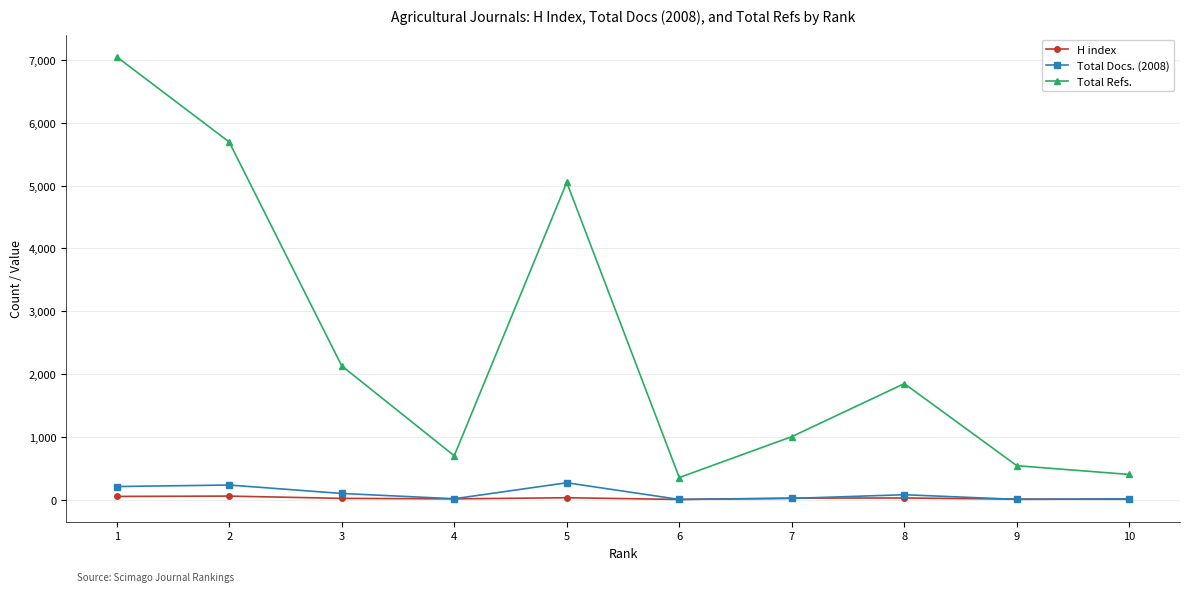

What is the value of the H index point at the 10th from the left?

14